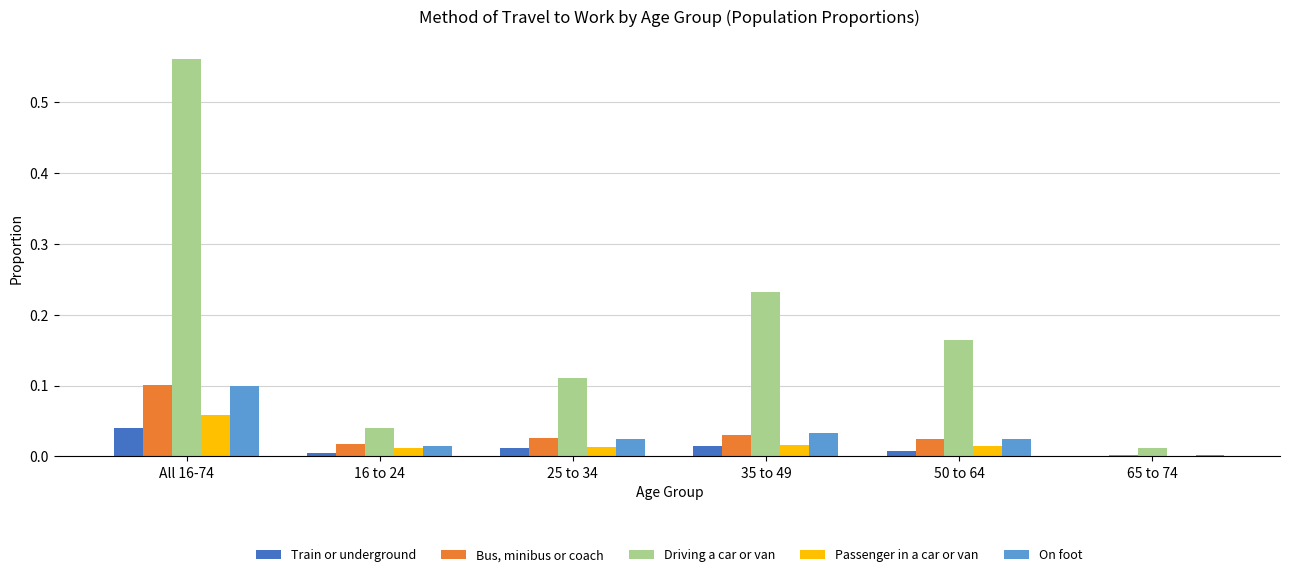

Is the value of Train or underground at 16 to 24 greater than the value of On foot at 16 to 24?

No